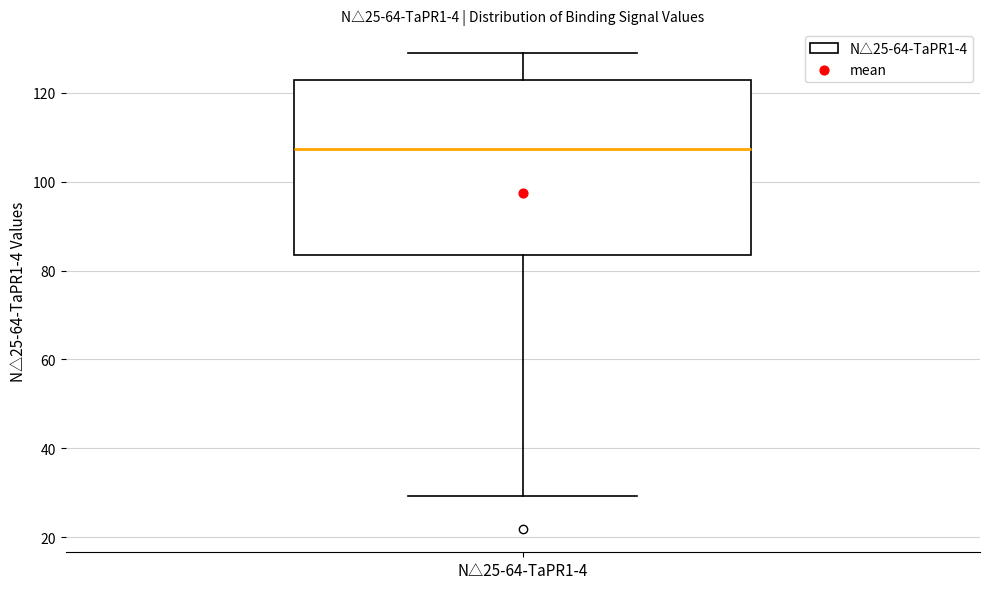

Where does the upper whisker of the box for N△25-64-TaPR1-4 end on the y-axis? The values are not printed on the chart, so give them approximately, as read against the axis.

128